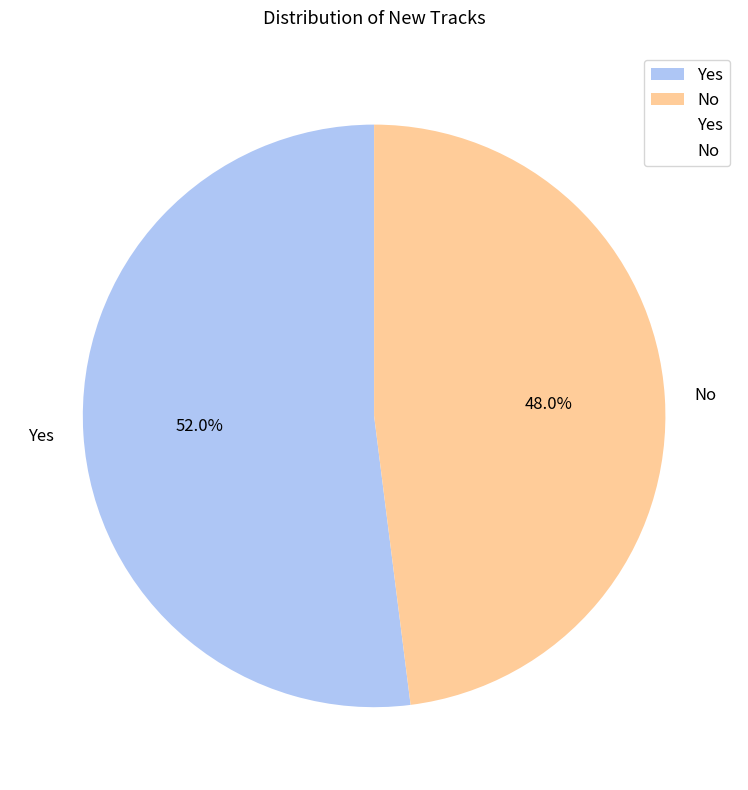

Which category accounts for the majority?

Yes